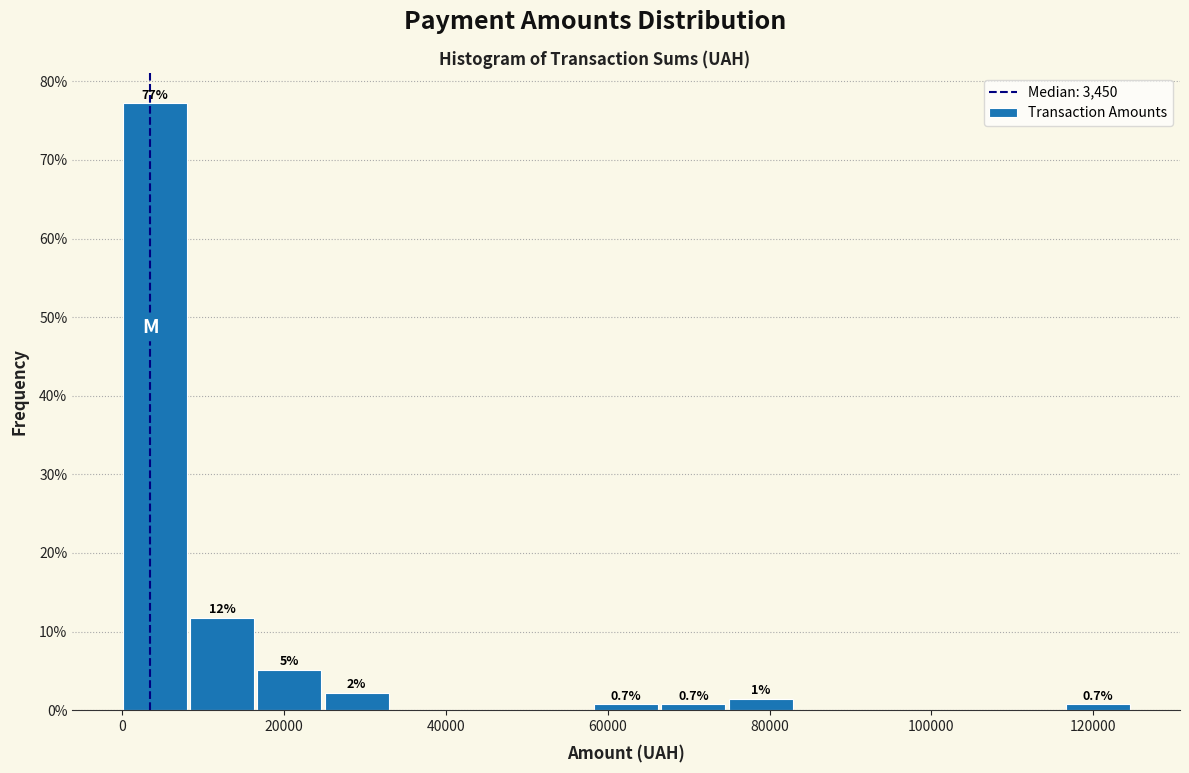

Which range on the x-axis has the tallest bar?

0 to 8000